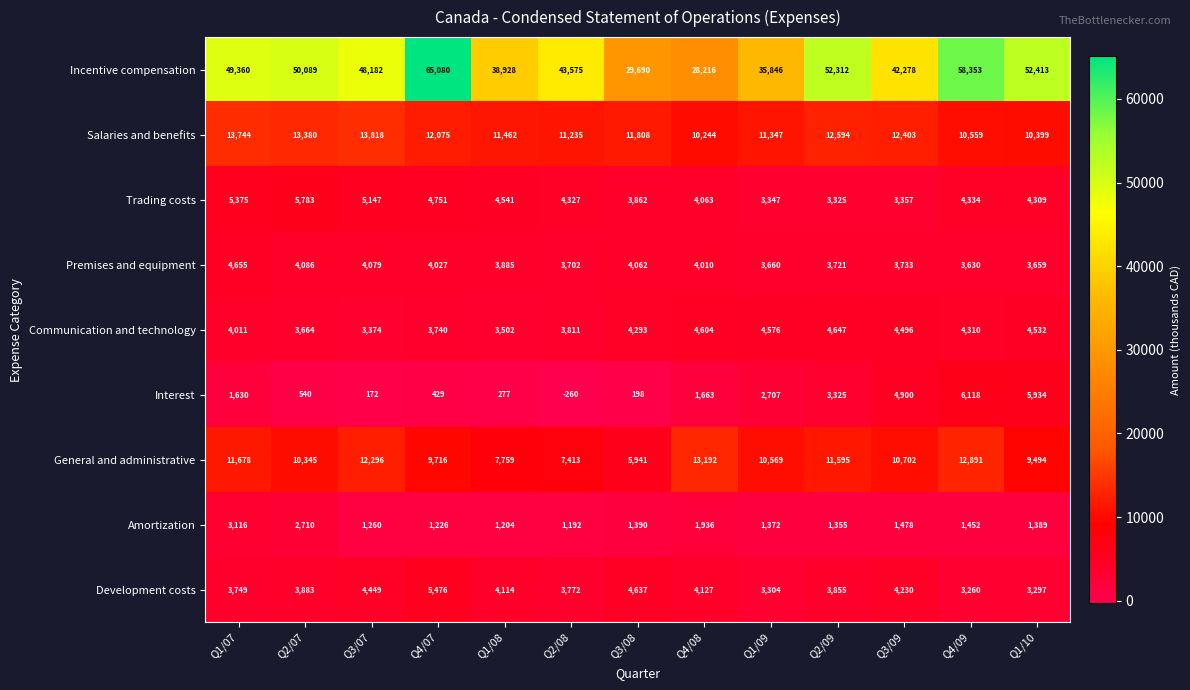

Which series has the largest range (max minus min)?

Incentive compensation